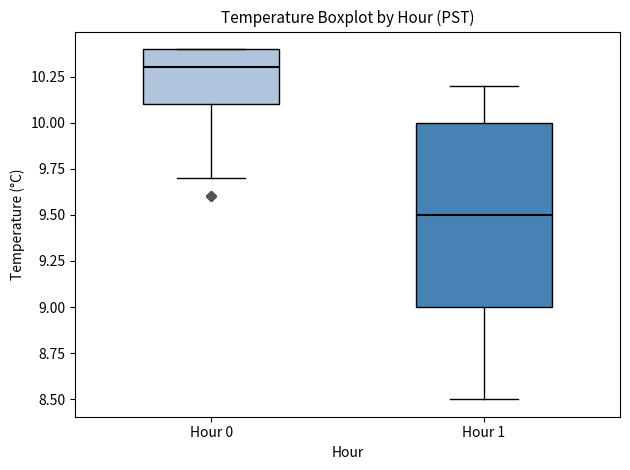

Reading left to right, transcribe this box plot: for each box, give where its median line is, the range the box spans, and where its two whiskers end, as read against the y-axis. The values are not printed on the chart, so give them approximately, as read against the axis.

Hour 0: median 10.3, box 10.1 to 10.4, whiskers 9.7 to 10.4
Hour 1: median 9.5, box 9.0 to 10.0, whiskers 8.5 to 10.2